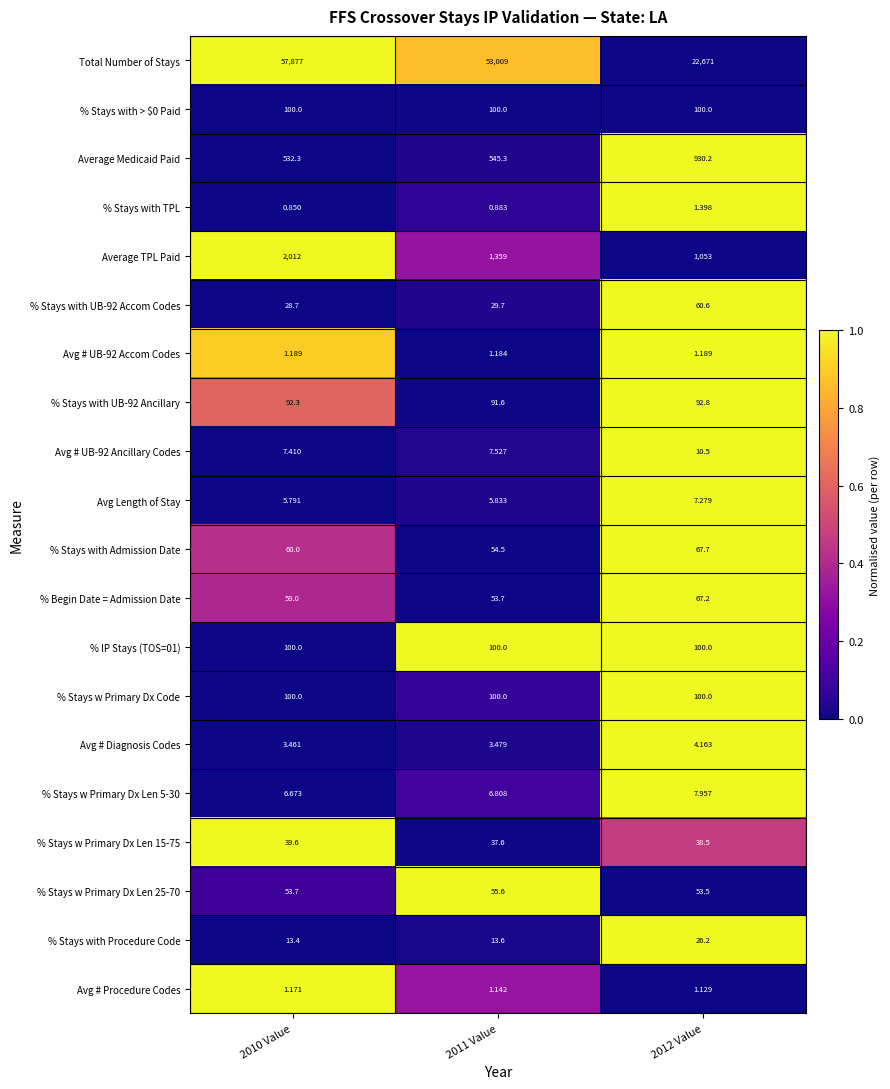

Which label corresponds to the smallest value in the chart?

2010 Value